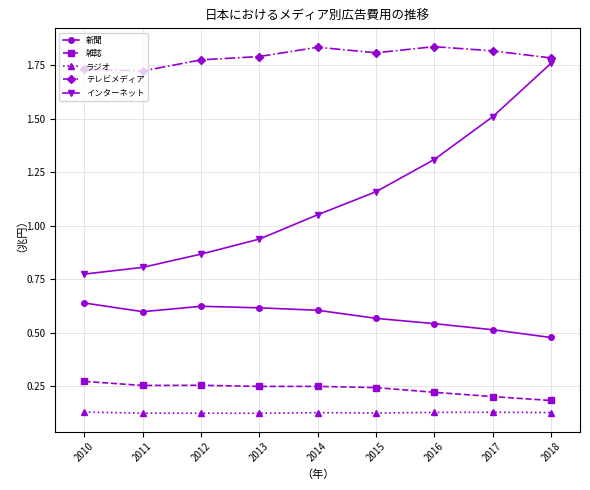

At which label does インターネット reach its peak?

2018